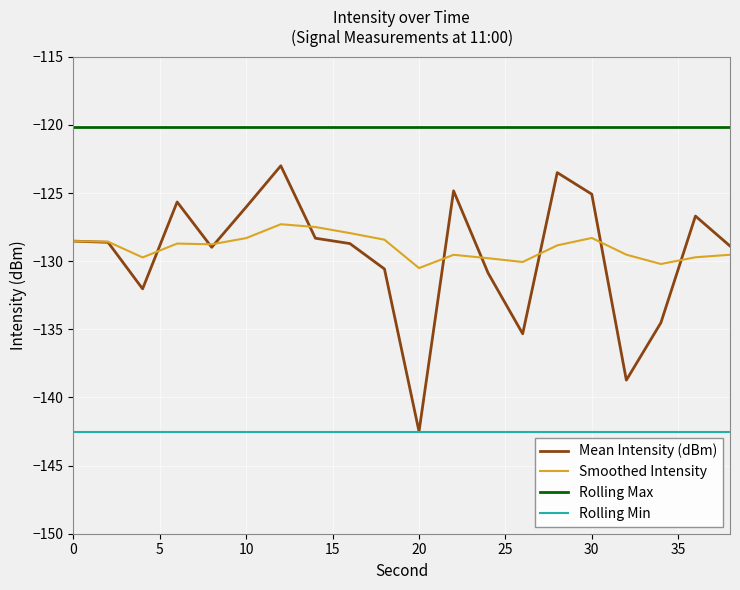

True or false: Smoothed Intensity and Rolling Min intersect in this chart.

False